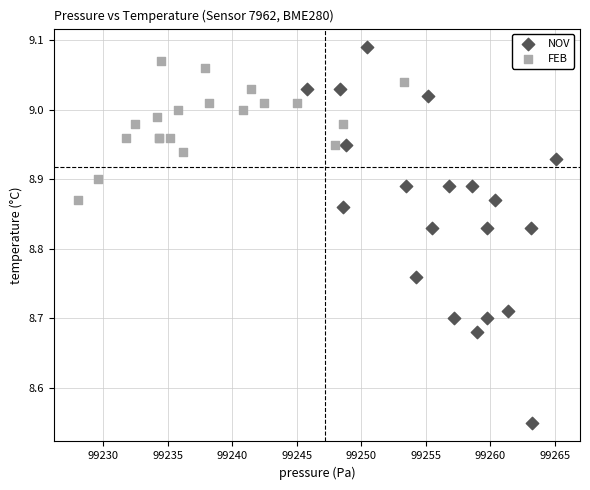

Which series contains the highest Y value?

NOV